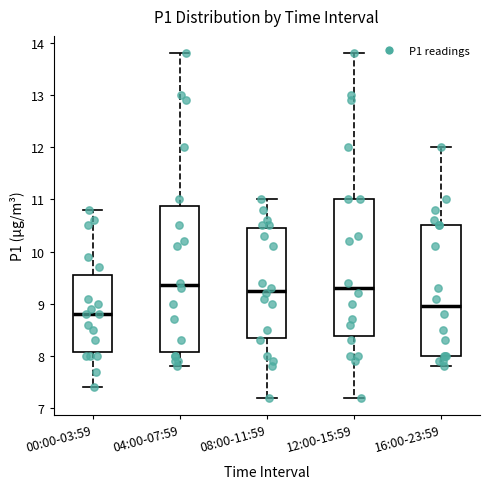

Where does the median line of the box for 00:00-03:59 sit on the y-axis? The values are not printed on the chart, so give them approximately, as read against the axis.

8.8